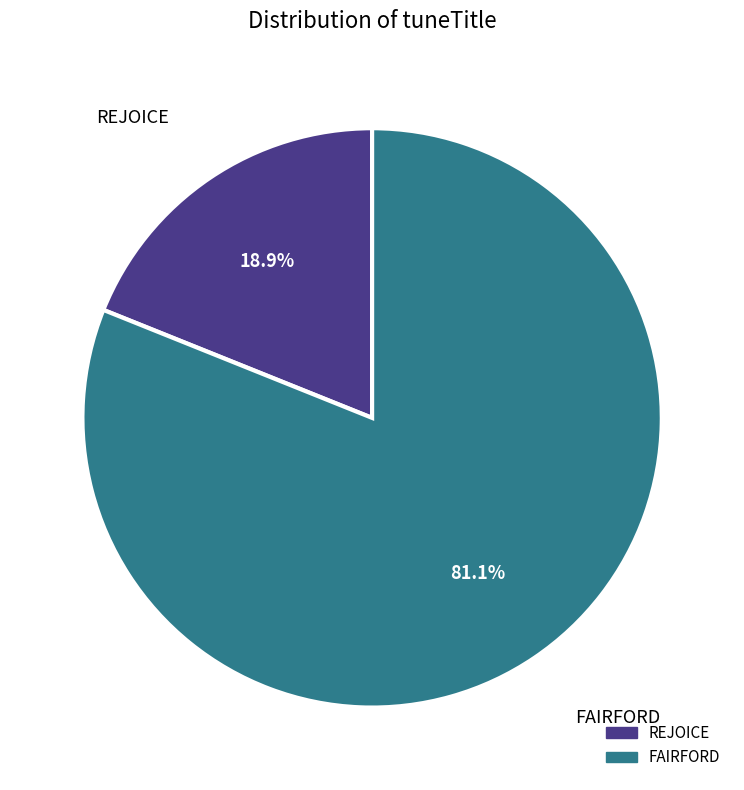

To the nearest percent, what is the combined percentage of FAIRFORD and REJOICE?

100%